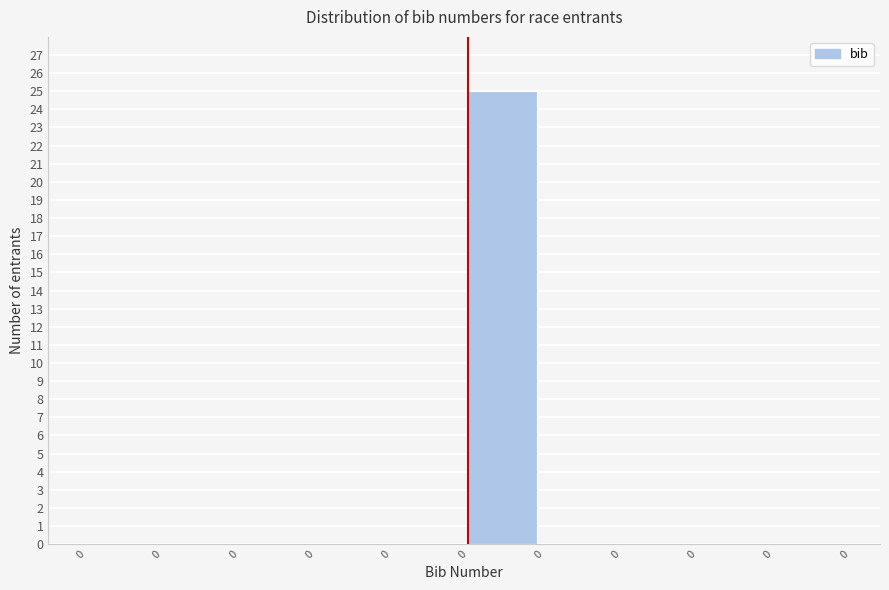

How many data points does each series have?

10